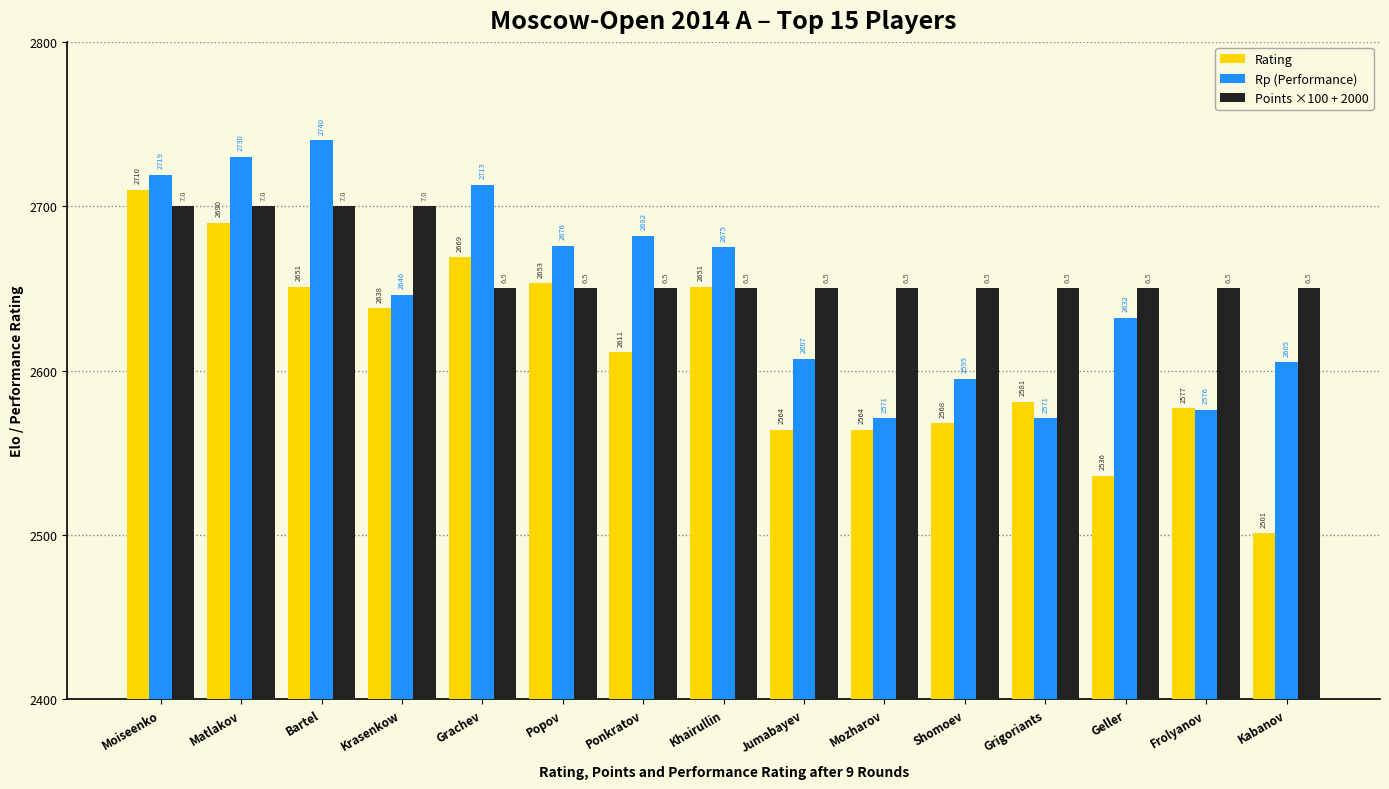

Rank the series by their maximum value, from highest to lowest.

Rp (Performance), Rating, Points ×100 + 2000